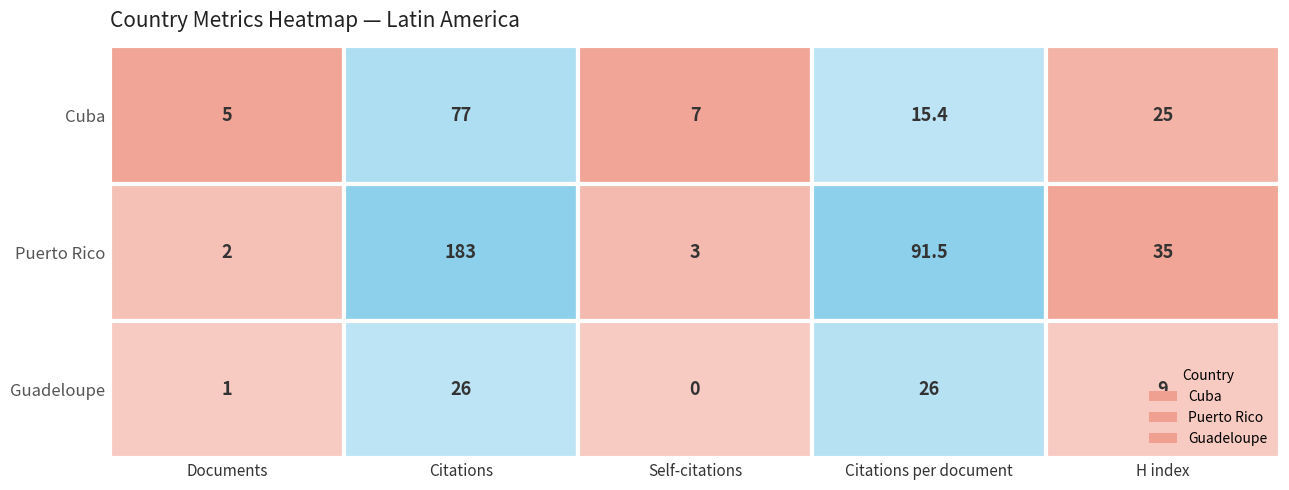

Which series changed the most between Documents and Citations per document?

Puerto Rico